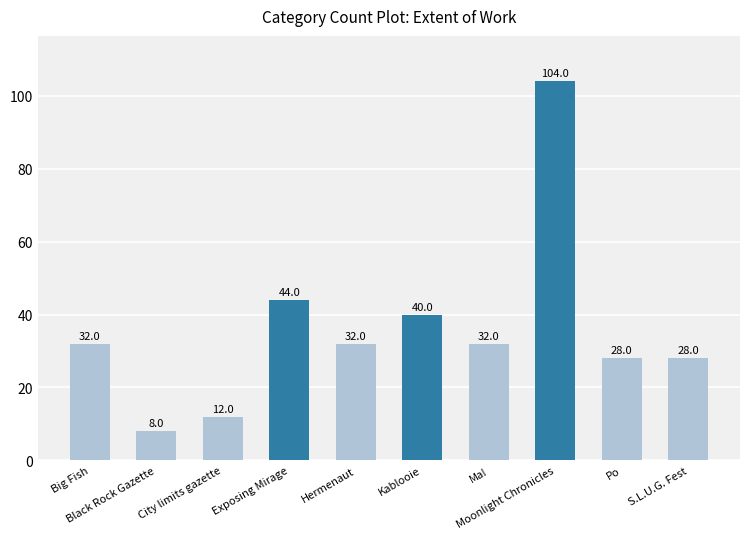

What is the difference between the values at Exposing Mirage and S.L.U.G. Fest?

16